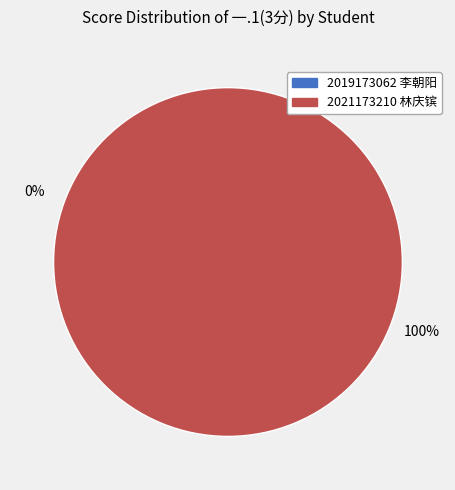

Is 2019173062 李朝阳 the majority of the pie?

No